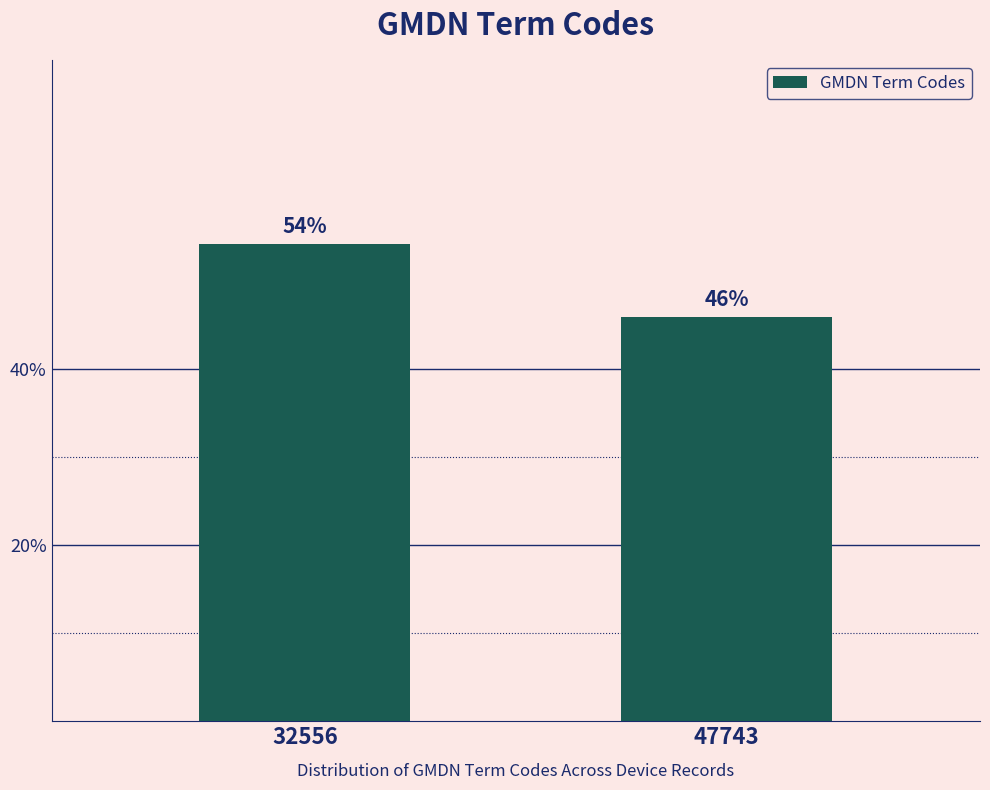

What is the value of the 2nd bar from the left?

45.8